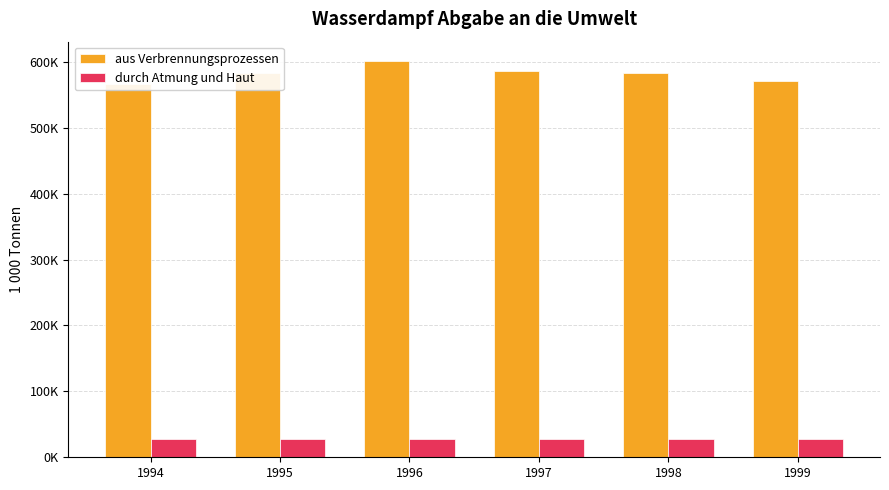

At 1999, list the series in order from largest to smallest.

aus Verbrennungsprozessen, durch Atmung und Haut